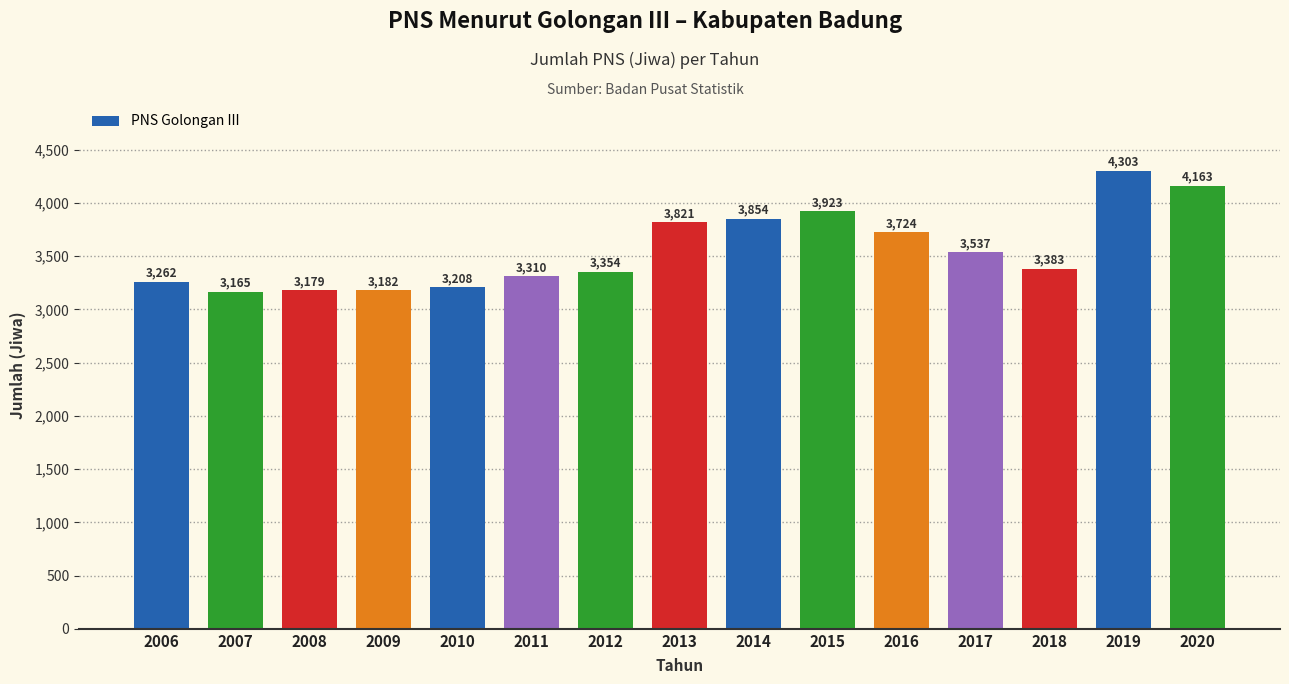

What is the value of the 5th bar from the left?

3208